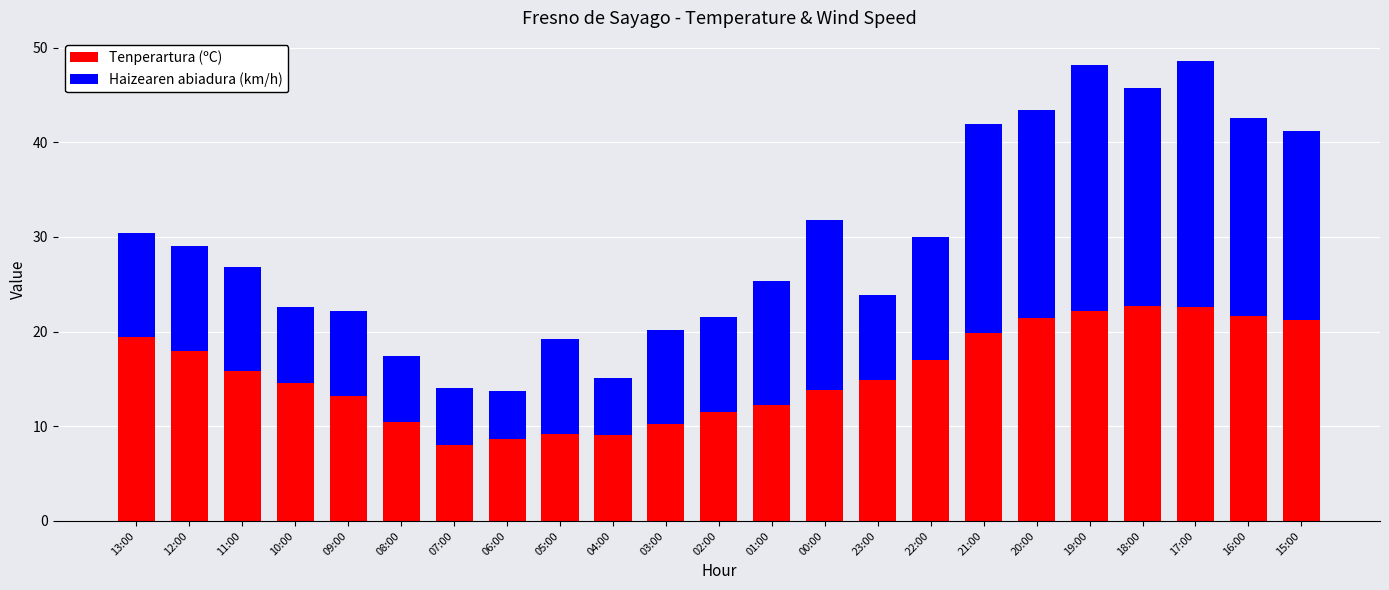

What is the sum of the Tenperartura (ºC) values at 13:00 and 07:00?

27.4